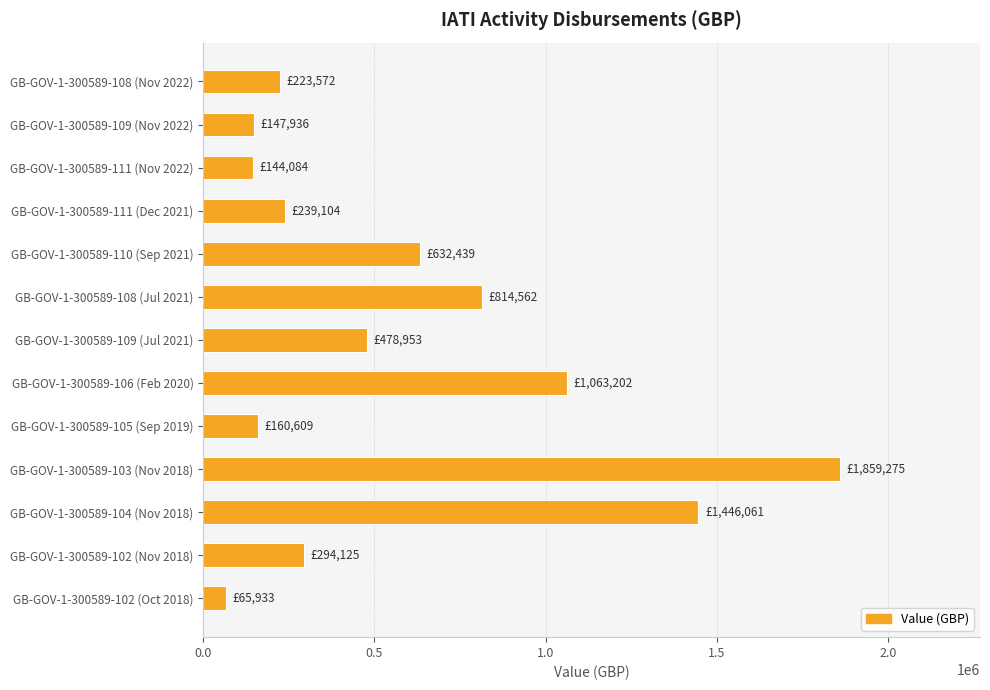

What value does the data have at GB-GOV-1-300589-110 (Sep 2021)?

632439.0